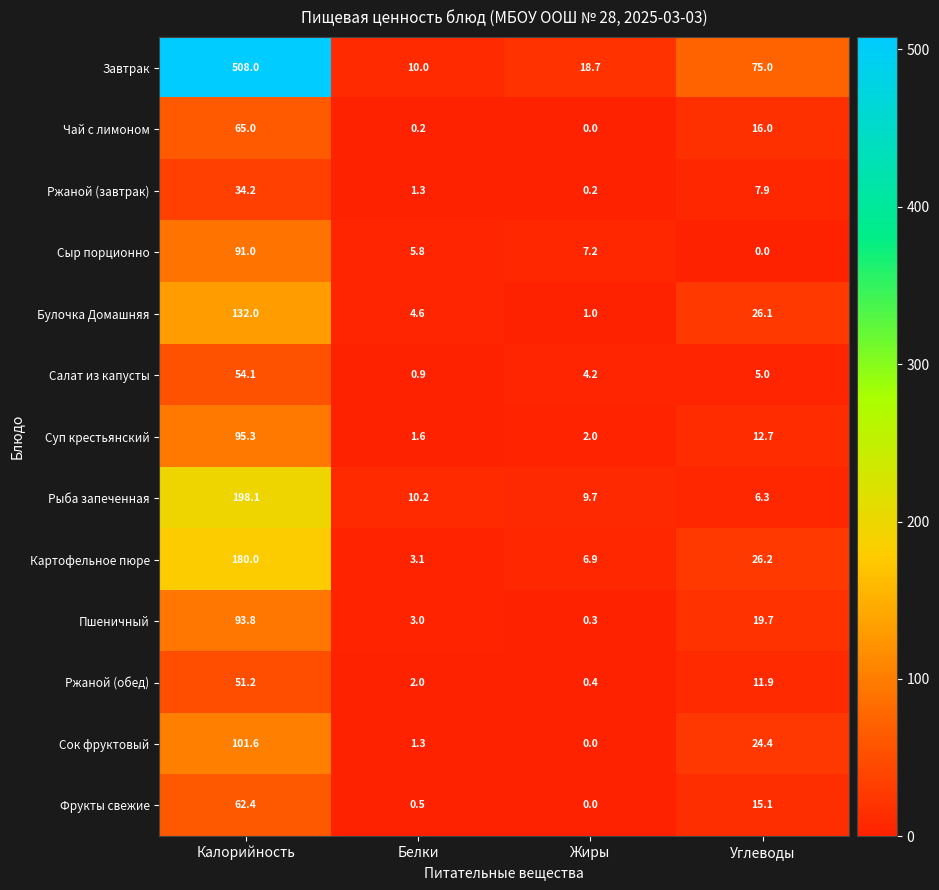

What is the total value across all series at Белки?

44.5